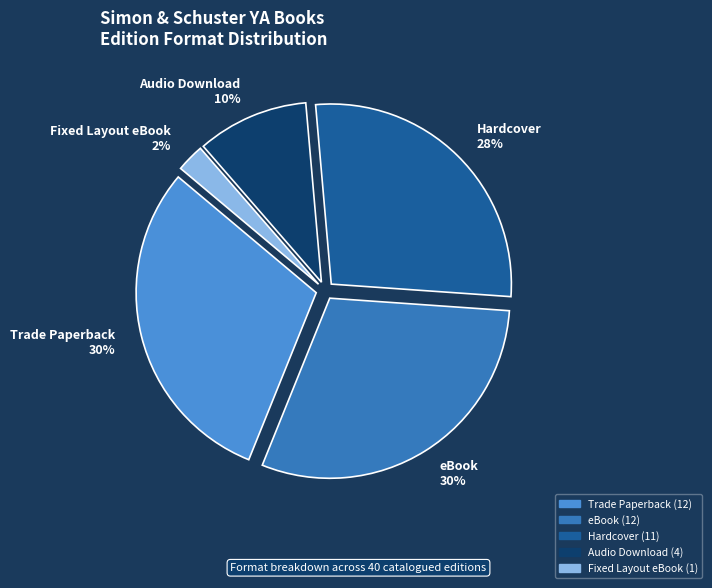

Which has a higher value, Hardcover or Fixed Layout eBook?

Hardcover